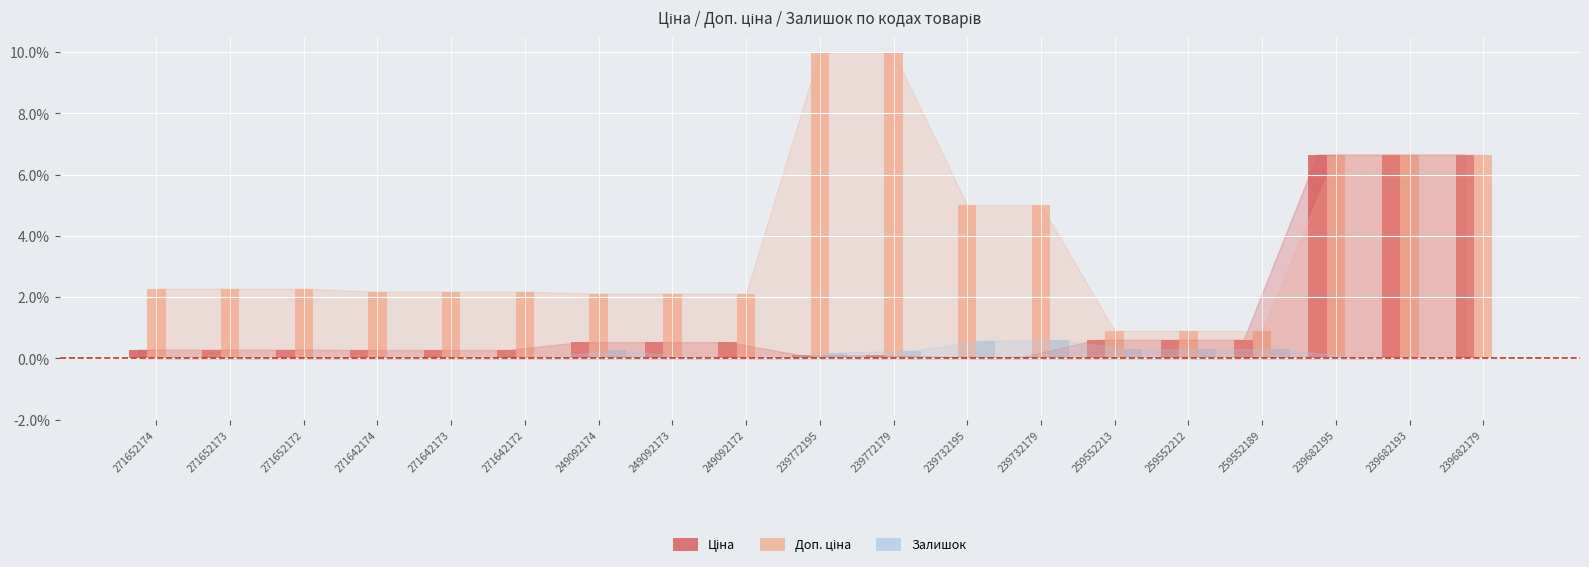

Is it true that Залишок equals 0.3 at 239772179?

True